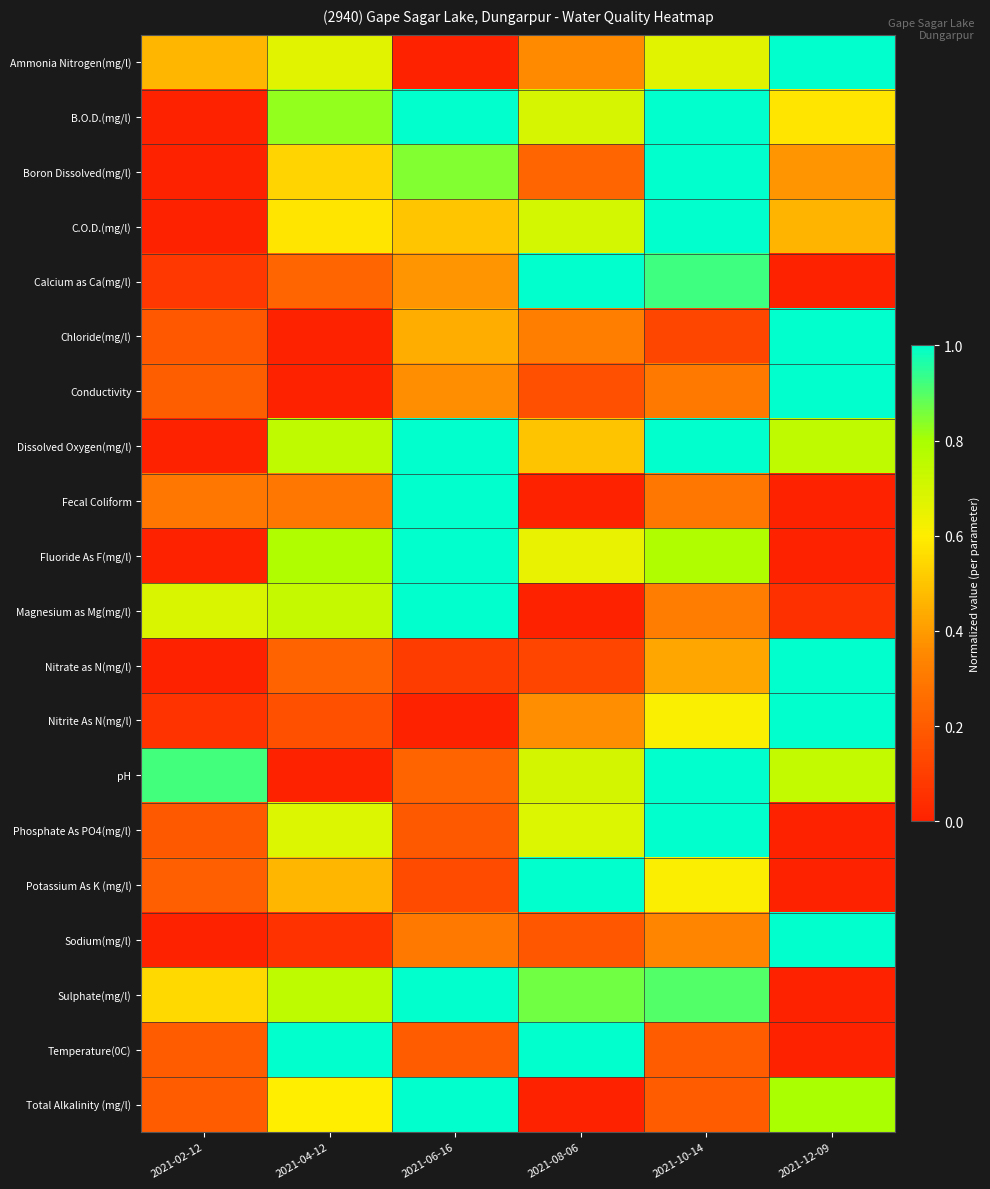

Reading left to right, list all the values displayed in this chart.

Ammonia Nitrogen(mg/l): 2021-02-12=0.5	2021-04-12=0.7	2021-06-16=0.0	2021-08-06=0.4	2021-10-14=0.7	2021-12-09=1.0
B.O.D.(mg/l): 2021-02-12=0.0	2021-04-12=0.8	2021-06-16=1.0	2021-08-06=0.7	2021-10-14=1.0	2021-12-09=0.6
Boron Dissolved(mg/l): 2021-02-12=0.0	2021-04-12=0.5	2021-06-16=0.8	2021-08-06=0.2	2021-10-14=1.0	2021-12-09=0.4
C.O.D.(mg/l): 2021-02-12=0.0	2021-04-12=0.6	2021-06-16=0.5	2021-08-06=0.7	2021-10-14=1.0	2021-12-09=0.5
Calcium as Ca(mg/l): 2021-02-12=0.1	2021-04-12=0.2	2021-06-16=0.4	2021-08-06=1.0	2021-10-14=0.9	2021-12-09=0.0
Chloride(mg/l): 2021-02-12=0.2	2021-04-12=0.0	2021-06-16=0.4	2021-08-06=0.3	2021-10-14=0.1	2021-12-09=1.0
Conductivity: 2021-02-12=0.2	2021-04-12=0.0	2021-06-16=0.4	2021-08-06=0.2	2021-10-14=0.3	2021-12-09=1.0
Dissolved Oxygen(mg/l): 2021-02-12=0.0	2021-04-12=0.7	2021-06-16=1.0	2021-08-06=0.5	2021-10-14=1.0	2021-12-09=0.7
Fecal Coliform: 2021-02-12=0.3	2021-04-12=0.3	2021-06-16=1.0	2021-08-06=0.0	2021-10-14=0.3	2021-12-09=0.0
Fluoride As F(mg/l): 2021-02-12=0.0	2021-04-12=0.8	2021-06-16=1.0	2021-08-06=0.7	2021-10-14=0.8	2021-12-09=0.0
Magnesium as Mg(mg/l): 2021-02-12=0.7	2021-04-12=0.7	2021-06-16=1.0	2021-08-06=0.0	2021-10-14=0.3	2021-12-09=0.1
Nitrate as N(mg/l): 2021-02-12=0.0	2021-04-12=0.2	2021-06-16=0.1	2021-08-06=0.1	2021-10-14=0.4	2021-12-09=1.0
Nitrite As N(mg/l): 2021-02-12=0.1	2021-04-12=0.2	2021-06-16=0.0	2021-08-06=0.4	2021-10-14=0.6	2021-12-09=1.0
pH: 2021-02-12=0.9	2021-04-12=0.0	2021-06-16=0.2	2021-08-06=0.7	2021-10-14=1.0	2021-12-09=0.7
Phosphate As PO4(mg/l): 2021-02-12=0.2	2021-04-12=0.7	2021-06-16=0.2	2021-08-06=0.7	2021-10-14=1.0	2021-12-09=0.0
Potassium As K (mg/l): 2021-02-12=0.2	2021-04-12=0.5	2021-06-16=0.1	2021-08-06=1.0	2021-10-14=0.6	2021-12-09=0.0
Sodium(mg/l): 2021-02-12=0.0	2021-04-12=0.1	2021-06-16=0.3	2021-08-06=0.2	2021-10-14=0.3	2021-12-09=1.0
Sulphate(mg/l): 2021-02-12=0.6	2021-04-12=0.8	2021-06-16=1.0	2021-08-06=0.9	2021-10-14=0.9	2021-12-09=0.0
Temperature(0C): 2021-02-12=0.2	2021-04-12=1.0	2021-06-16=0.2	2021-08-06=1.0	2021-10-14=0.2	2021-12-09=0.0
Total Alkalinity (mg/l): 2021-02-12=0.2	2021-04-12=0.6	2021-06-16=1.0	2021-08-06=0.0	2021-10-14=0.2	2021-12-09=0.8